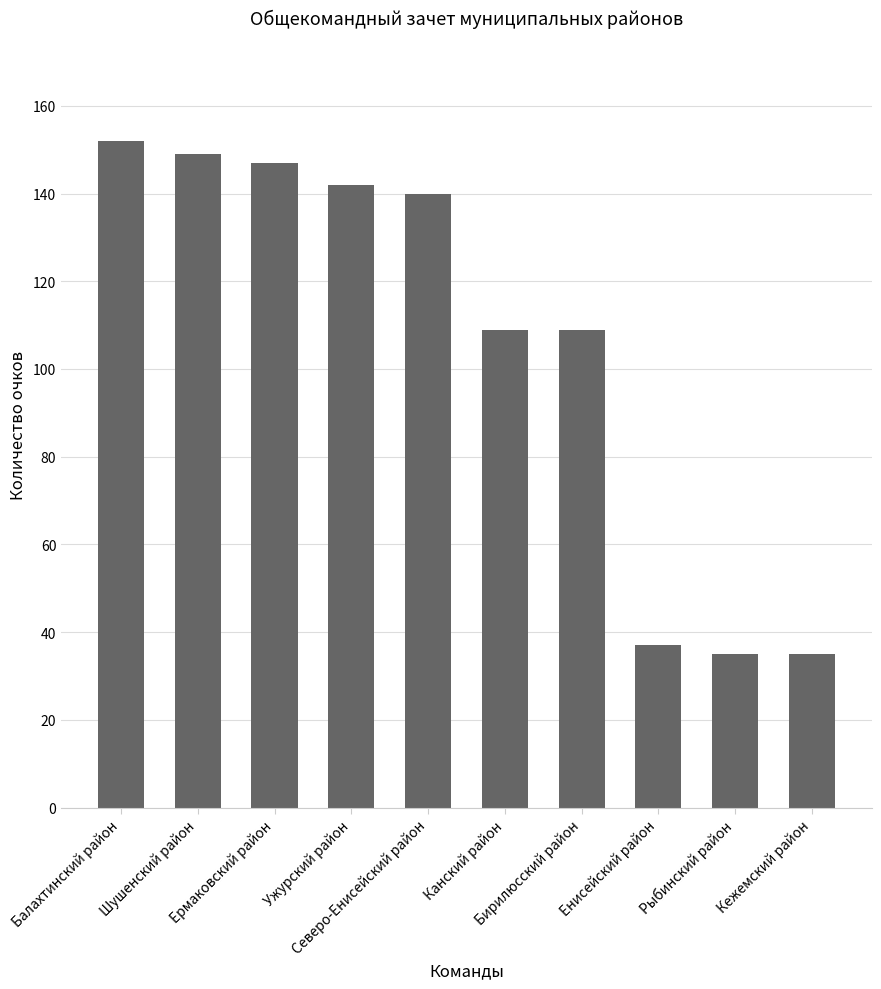

How many values are below 140?

5